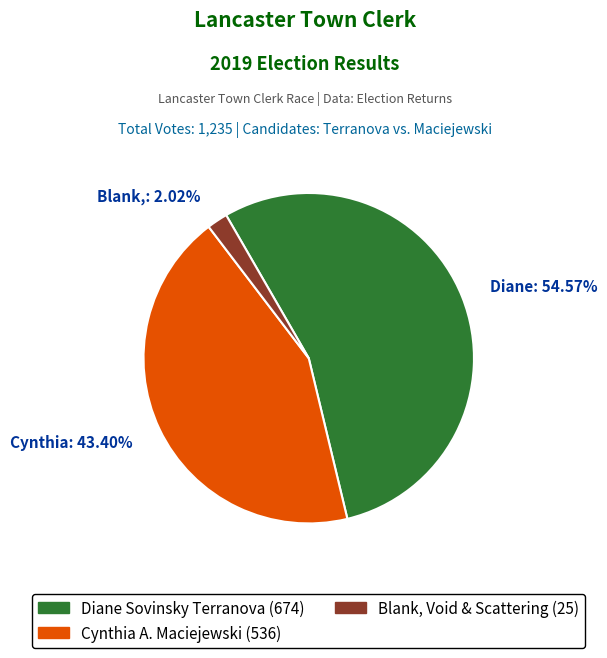

Which has a higher value, Cynthia A. Maciejewski or Diane Sovinsky Terranova?

Diane Sovinsky Terranova